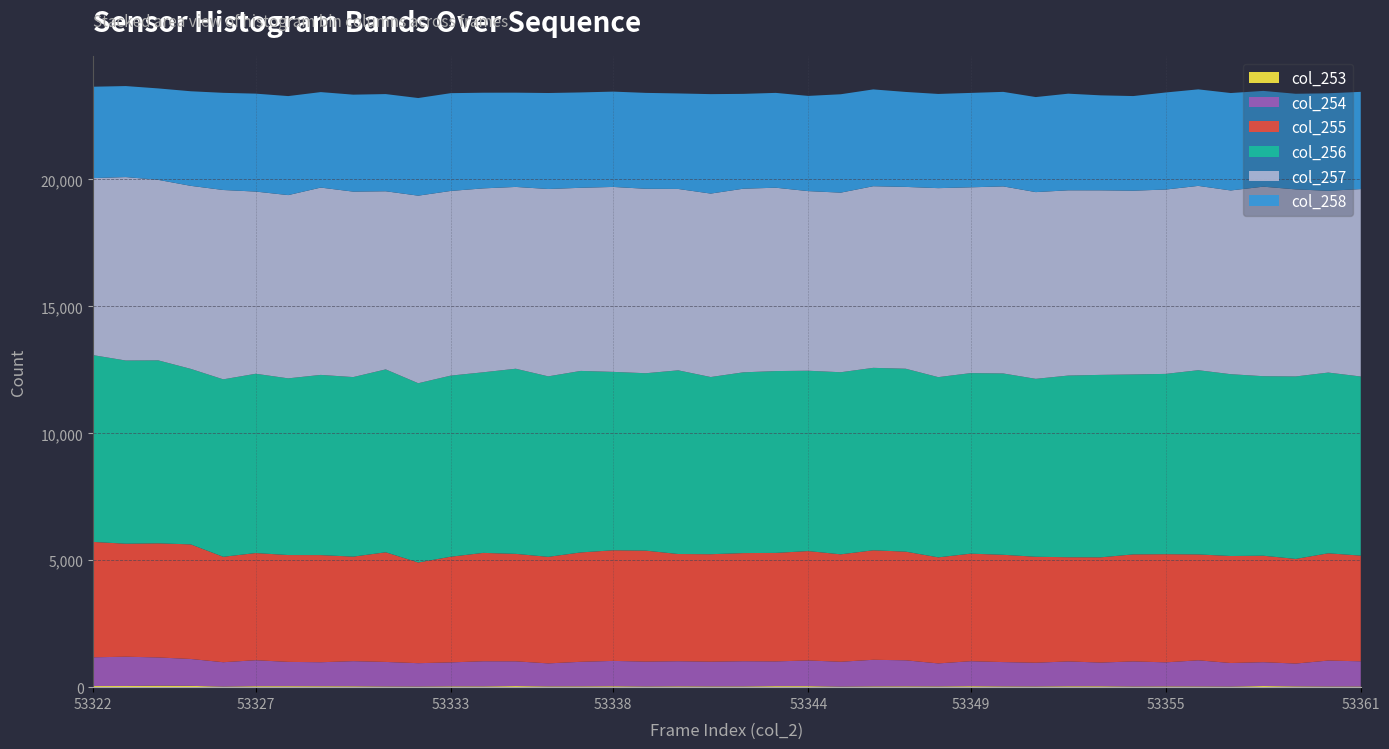

Reading left to right, transcribe all the data shown in this chart.

col_253: 53322=44	53323=46	53324=59	53325=51	53326=24	53327=39	53328=39	53329=37	53330=35	53331=27	53332=24	53333=32	53334=31	53335=44	53336=31	53337=32	53338=37	53339=27	53340=33	53341=29	53342=30	53343=41	53344=41	53345=22	53346=31	53347=33	53348=30	53349=39	53350=31	53351=28	53352=36	53353=36	53354=26	53355=30	53356=28	53357=24	53358=45	53359=32	53360=25	53361=25
col_254: 53322=1133	53323=1154	53324=1112	53325=1060	53326=959	53327=1023	53328=957	53329=945	53330=990	53331=967	53332=921	53333=944	53334=990	53335=974	53336=906	53337=967	53338=998	53339=980	53340=989	53341=975	53342=992	53343=974	53344=1011	53345=979	53346=1048	53347=1025	53348=906	53349=984	53350=957	53351=935	53352=978	53353=933	53354=989	53355=948	53356=1030	53357=928	53358=939	53359=898	53360=1023	53361=994
col_255: 53322=4545	53323=4452	53324=4496	53325=4514	53326=4153	53327=4222	53328=4209	53329=4221	53330=4118	53331=4320	53332=3967	53333=4163	53334=4269	53335=4234	53336=4197	53337=4309	53338=4358	53339=4372	53340=4224	53341=4234	53342=4260	53343=4275	53344=4310	53345=4232	53346=4313	53347=4281	53348=4178	53349=4237	53350=4227	53351=4174	53352=4105	53353=4146	53354=4216	53355=4261	53356=4172	53357=4215	53358=4195	53359=4122	53360=4226	53361=4164
col_256: 53322=7358	53323=7217	53324=7208	53325=6915	53326=6991	53327=7063	53328=6961	53329=7099	53330=7073	53331=7205	53332=7062	53333=7135	53334=7115	53335=7293	53336=7111	53337=7151	53338=7028	53339=6989	53340=7236	53341=6980	53342=7121	53343=7163	53344=7104	53345=7174	53346=7188	53347=7206	53348=7100	53349=7113	53350=7144	53351=7010	53352=7157	53353=7188	53354=7089	53355=7103	53356=7257	53357=7163	53358=7072	53359=7189	53360=7120	53361=7056
col_257: 53322=6975	53323=7226	53324=7111	53325=7210	53326=7459	53327=7177	53328=7219	53329=7379	53330=7306	53331=7017	53332=7389	53333=7275	53334=7245	53335=7162	53336=7380	53337=7214	53338=7286	53339=7266	53340=7145	53341=7227	53342=7234	53343=7223	53344=7076	53345=7075	53346=7155	53347=7163	53348=7445	53349=7319	53350=7369	53351=7356	53352=7298	53353=7270	53354=7239	53355=7262	53356=7261	53357=7238	53358=7466	53359=7369	53360=7161	53361=7383
col_258: 53322=3600	53323=3586	53324=3602	53325=3726	53326=3828	53327=3858	53328=3901	53329=3762	53330=3820	53331=3829	53332=3846	53333=3852	53334=3769	53335=3714	53336=3782	53337=3757	53338=3755	53339=3778	53340=3763	53341=3918	53342=3736	53343=3736	53344=3751	53345=3876	53346=3814	53347=3741	53348=3711	53349=3719	53350=3724	53351=3744	53352=3807	53353=3742	53354=3728	53355=3824	53356=3803	53357=3838	53358=3773	53359=3767	53360=3841	53361=3831